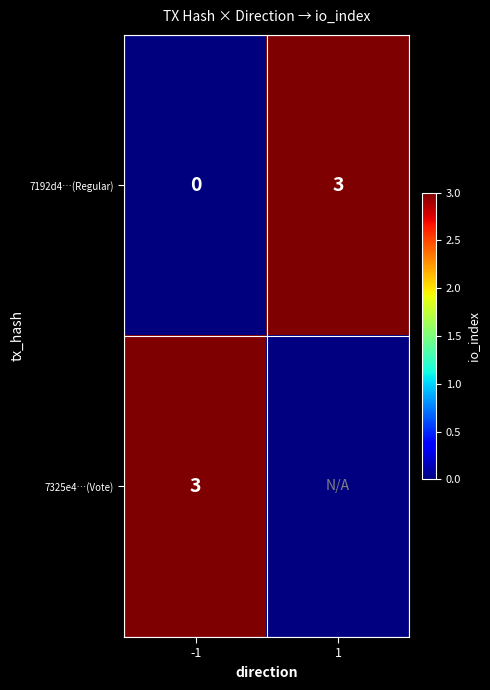

The 7192d4…(Regular) series shows 5 at 1. True or false?

False